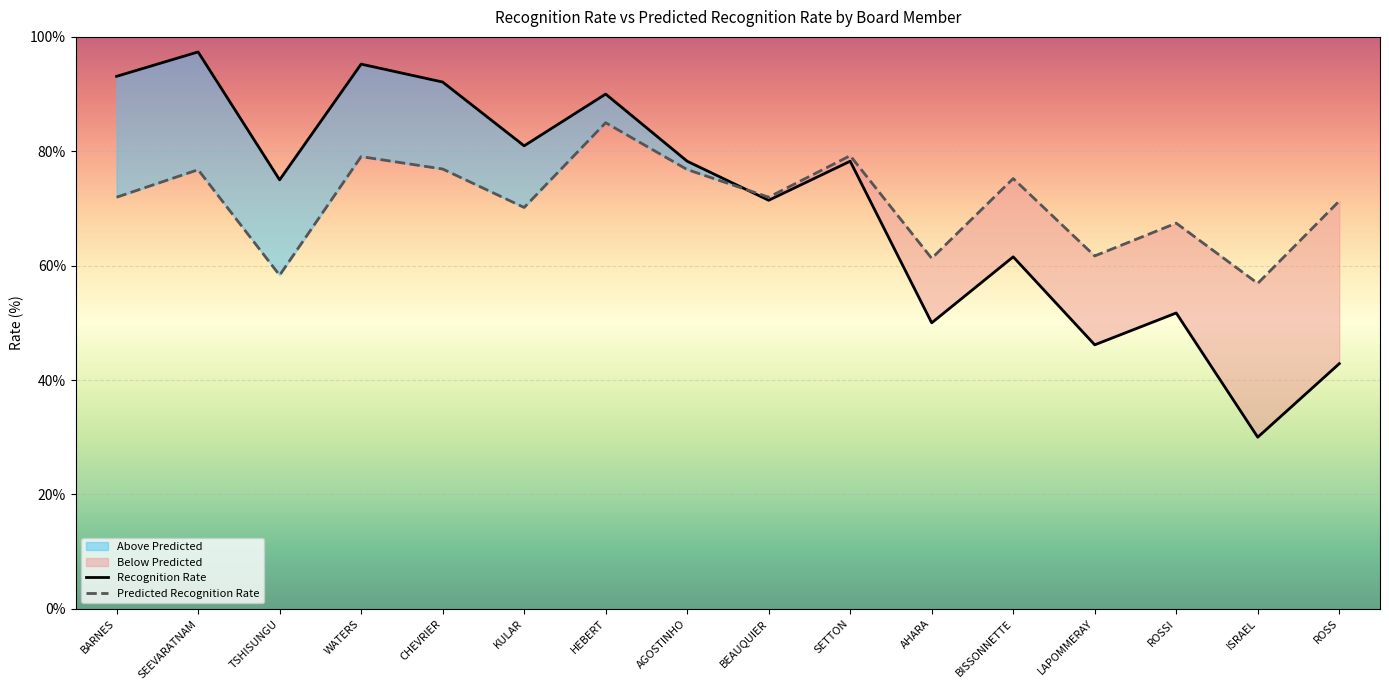

Rank the series by their average value, from highest to lowest.

Predicted Recognition Rate, Recognition Rate